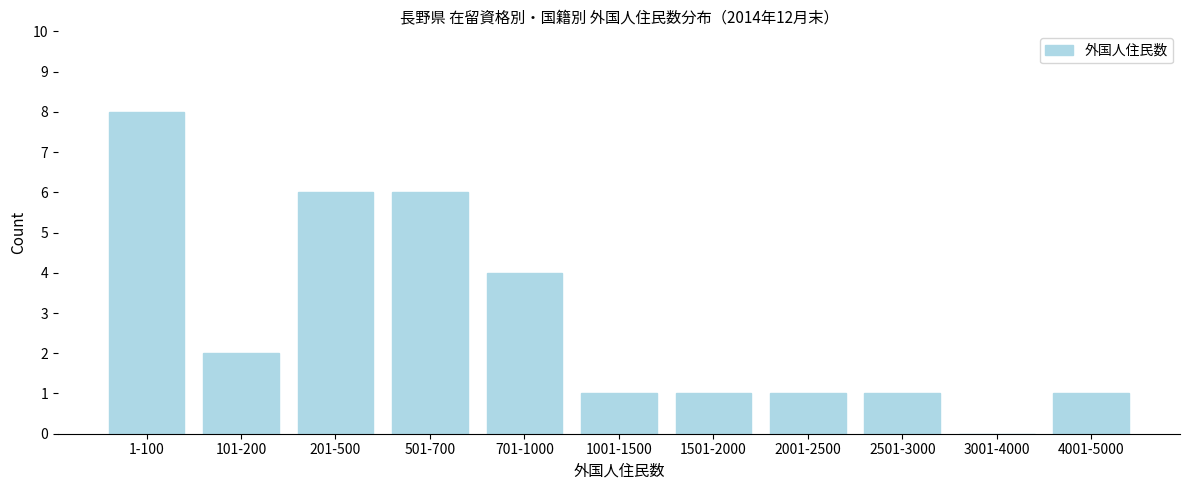

Reading right to left, list all the values displayed in this chart.

4001-5000=1	3001-4000=0	2501-3000=1	2001-2500=1	1501-2000=1	1001-1500=1	701-1000=4	501-700=6	201-500=6	101-200=2	1-100=8